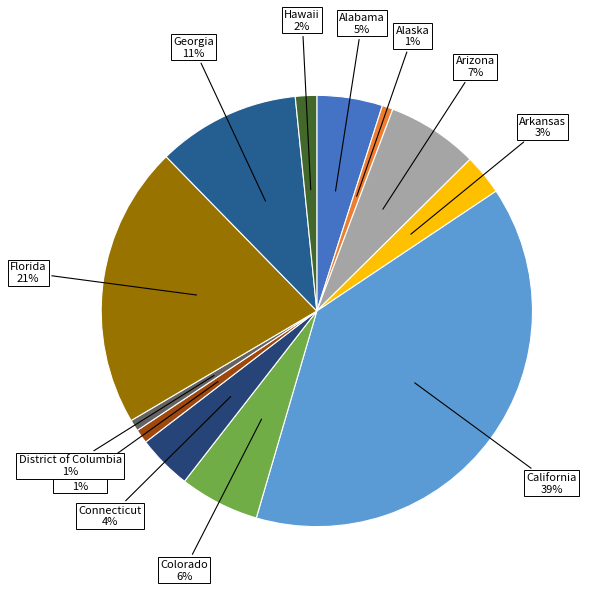

Is the sum of Colorado and California greater than half?

No